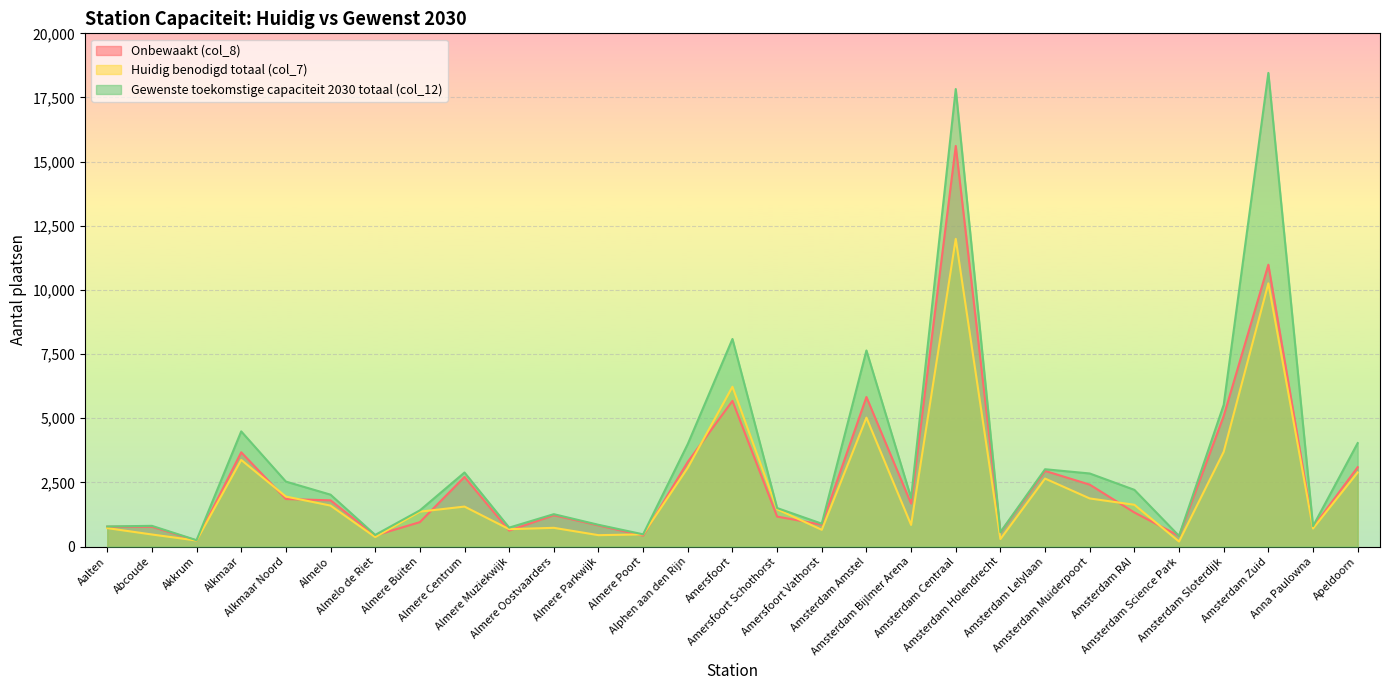

What position from the left is Amersfoort Schothorst?

16